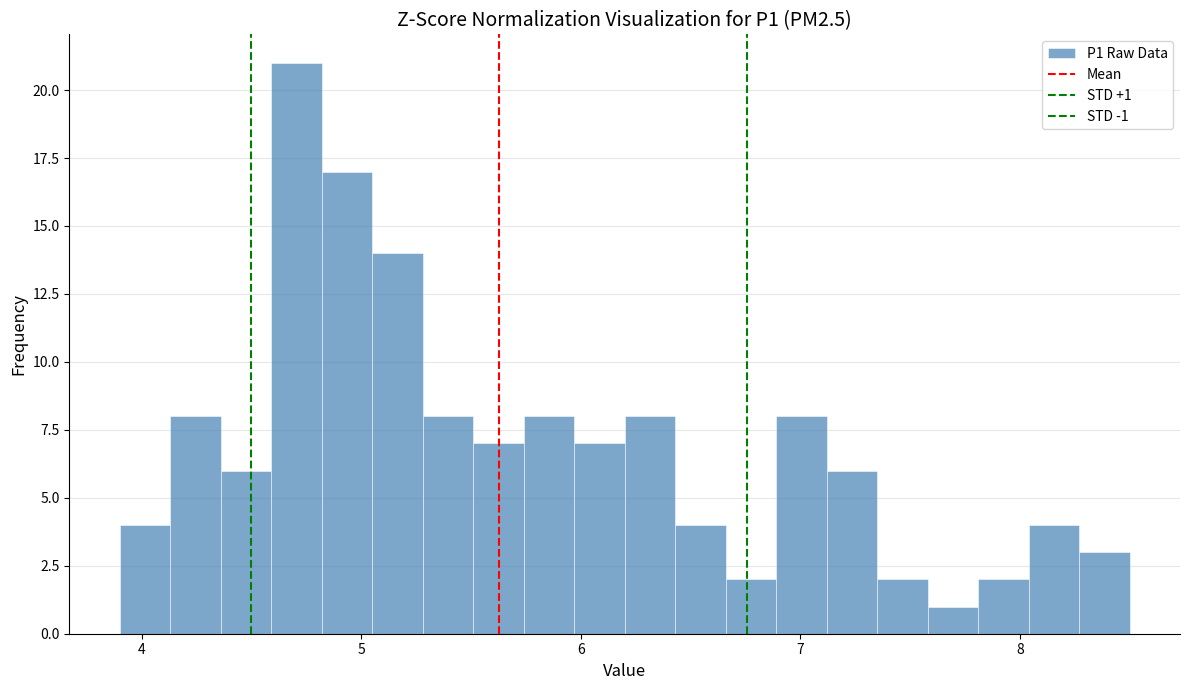

Read against the x-axis, roughly where is the centre of the tallest bar?

4.7